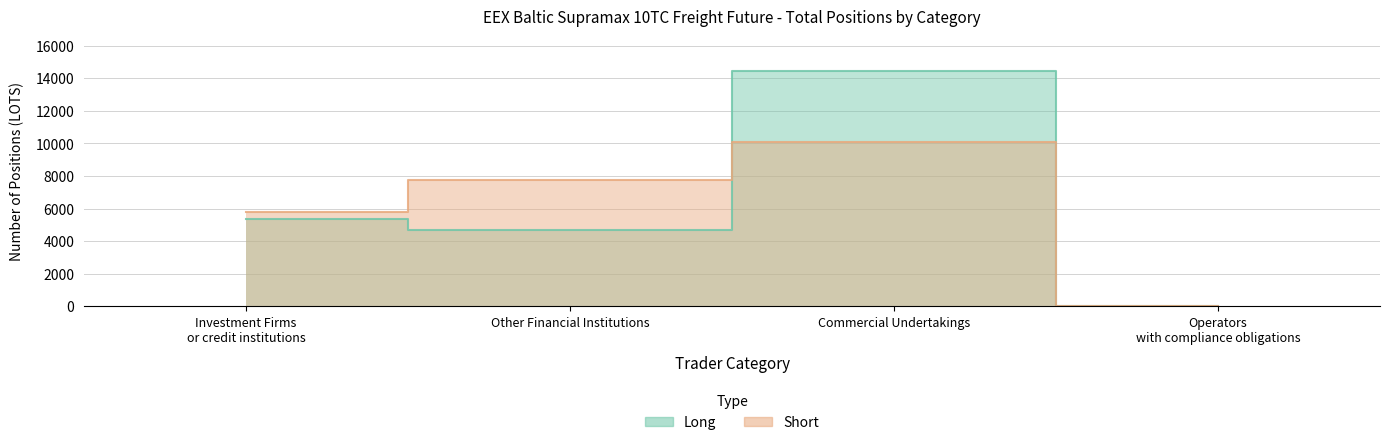

The Long series shows 1379.5 at Investment Firms or credit institutions. True or false?

False